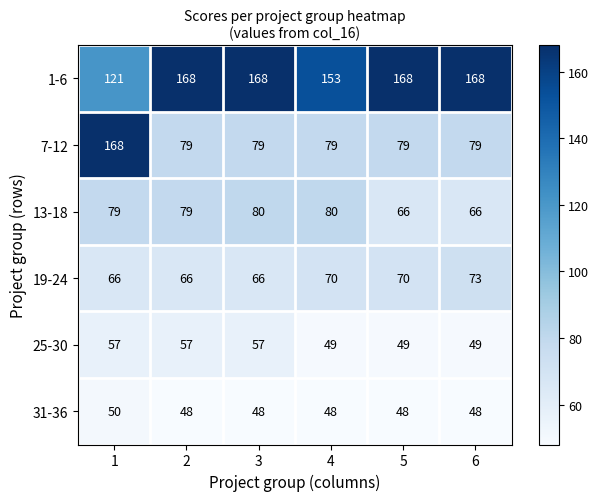

What is the smallest value displayed?

48